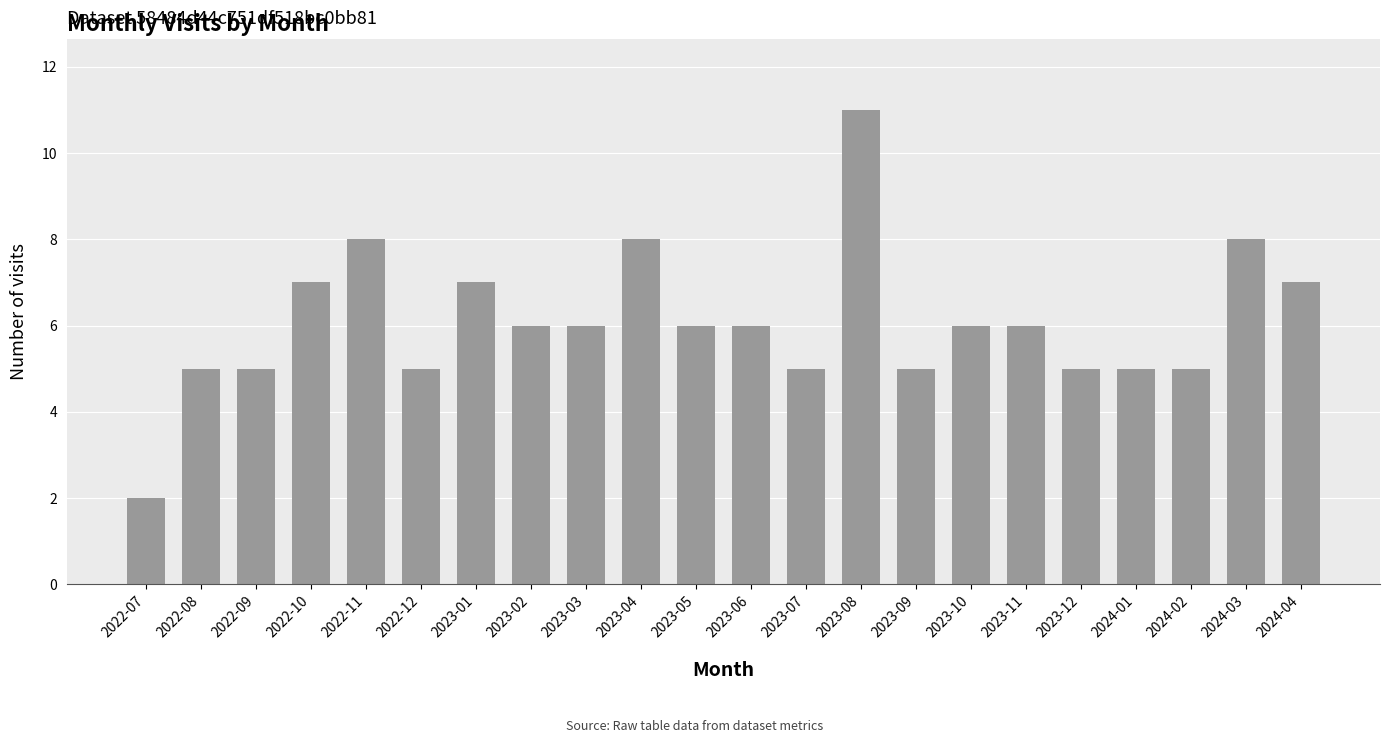

What is the label of the 17th bar from the left?

2023-11